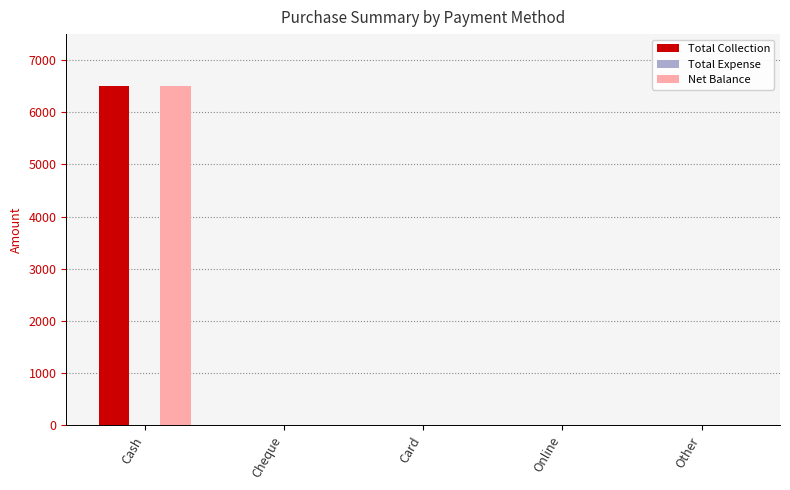

At which category does the chart reach its peak across all series?

Cash